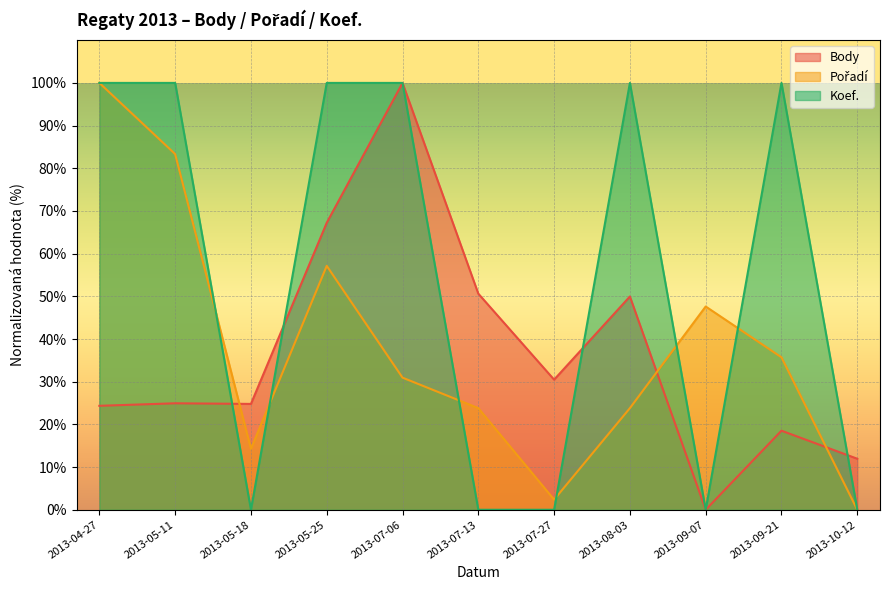

What is the sum of all Body values?

402.9